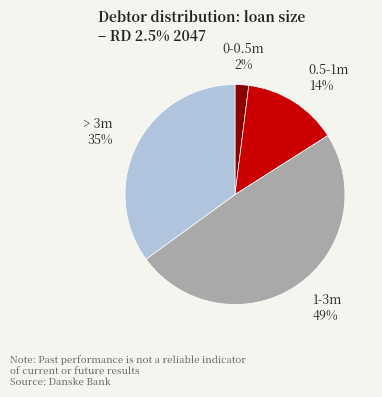

Between 0-0.5m and 0.5-1m, which is larger?

0.5-1m